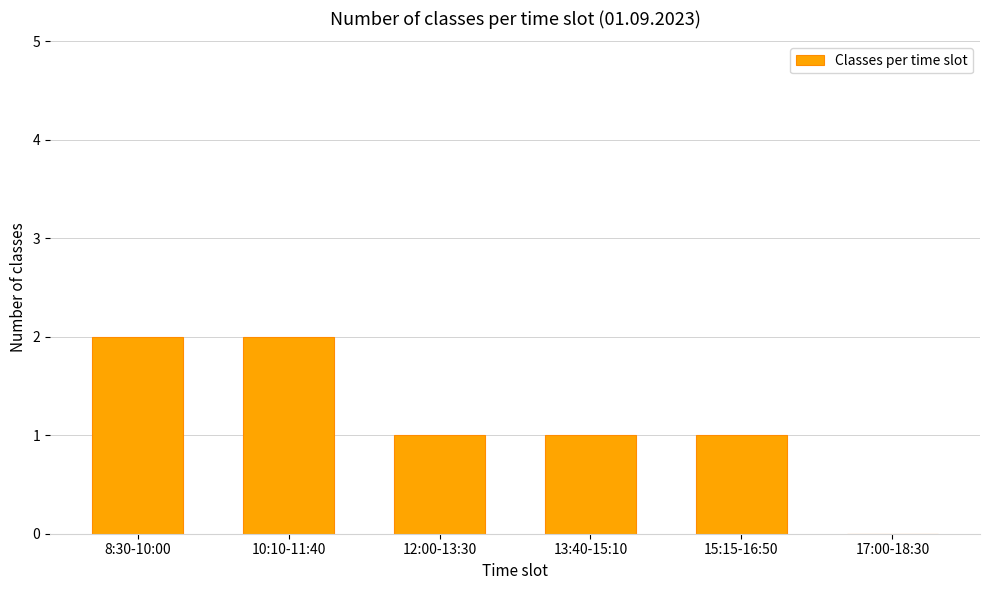

Which has a higher value, 8:30-10:00 or 13:40-15:10?

8:30-10:00